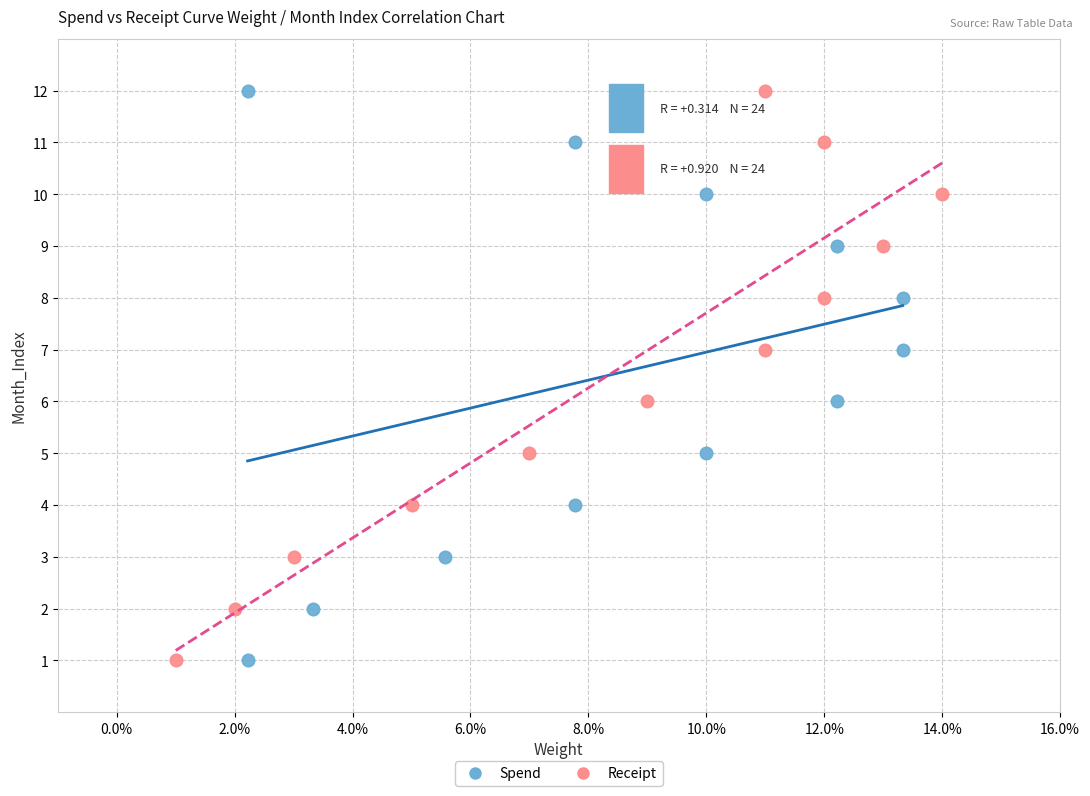

What are all the series names shown in the legend?

Spend, Receipt